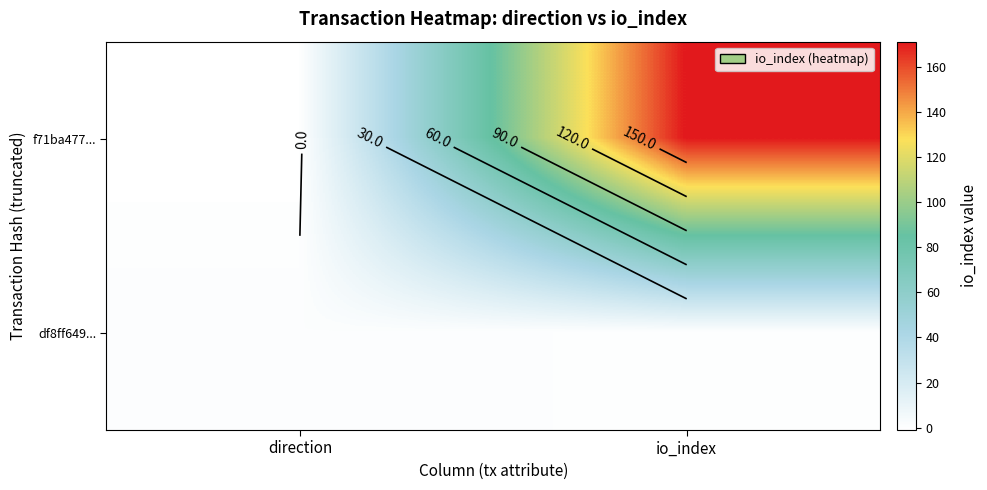

Rank the series by their maximum value, from lowest to highest.

df8ff649..., f71ba477...